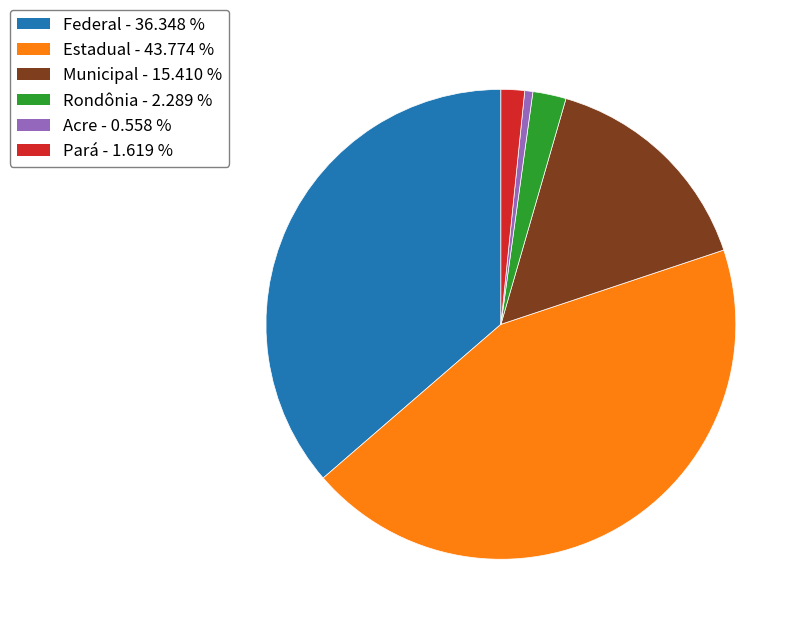

Is there a majority slice in this chart?

No